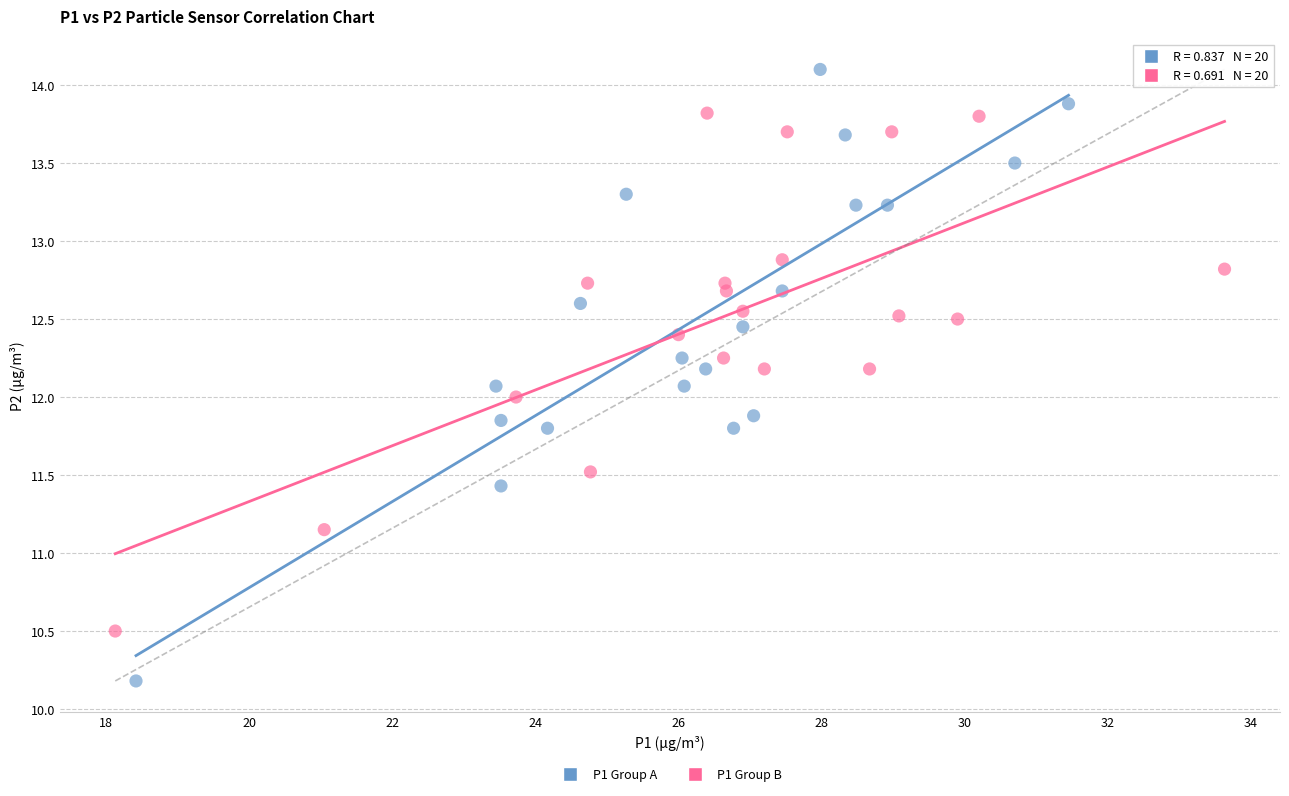

Which series reaches the maximum Y coordinate?

P1 Group A